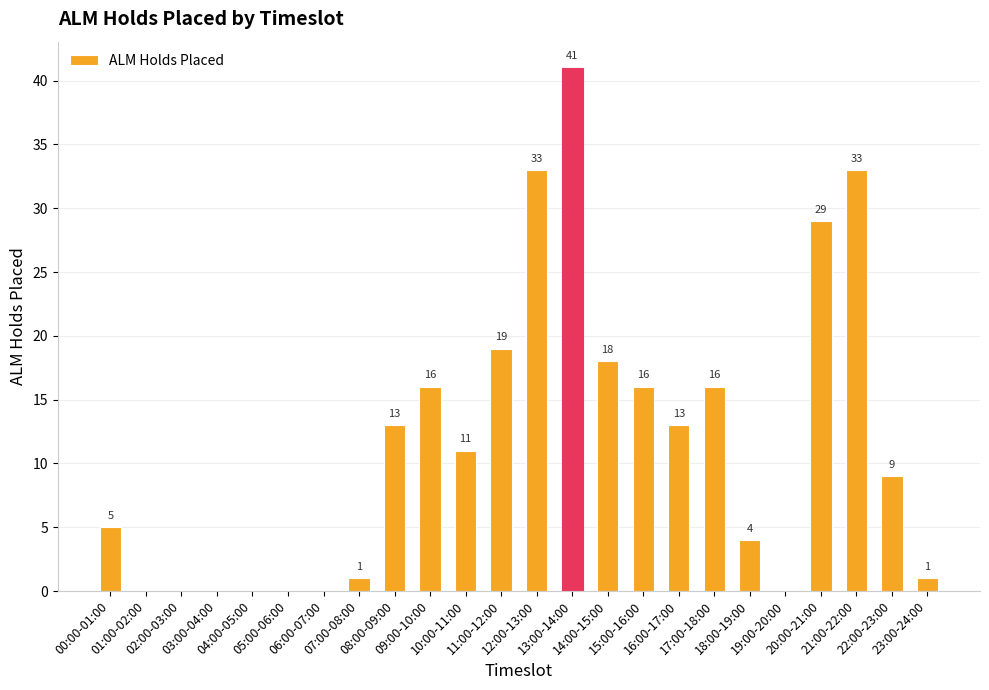

How many values are above zero?

17